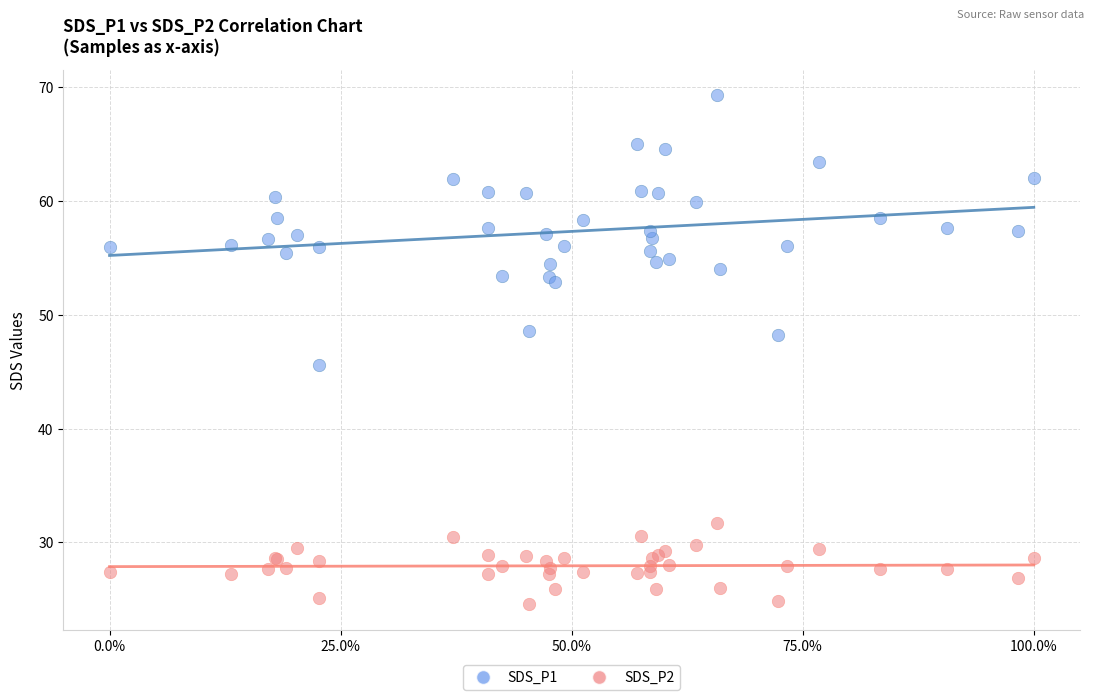

Which series has the largest Y range (max minus min)?

SDS_P1